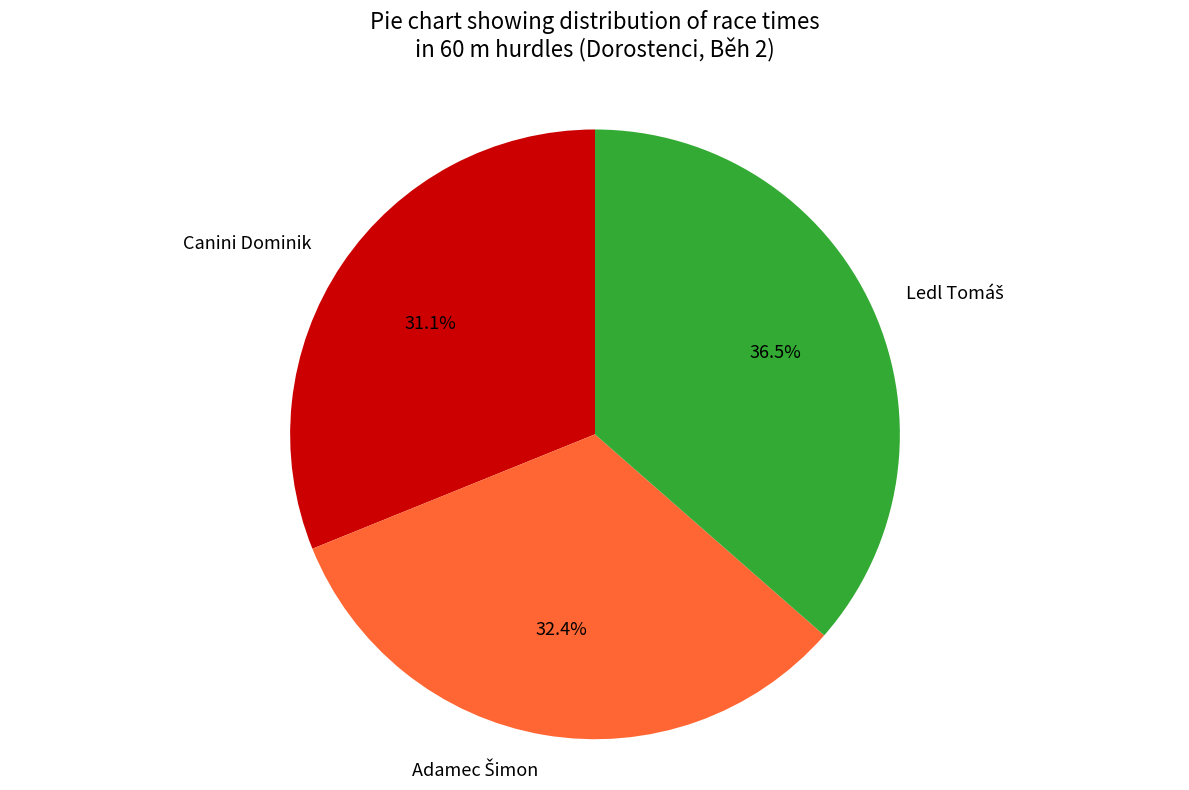

Which slice is the smallest?

Canini Dominik